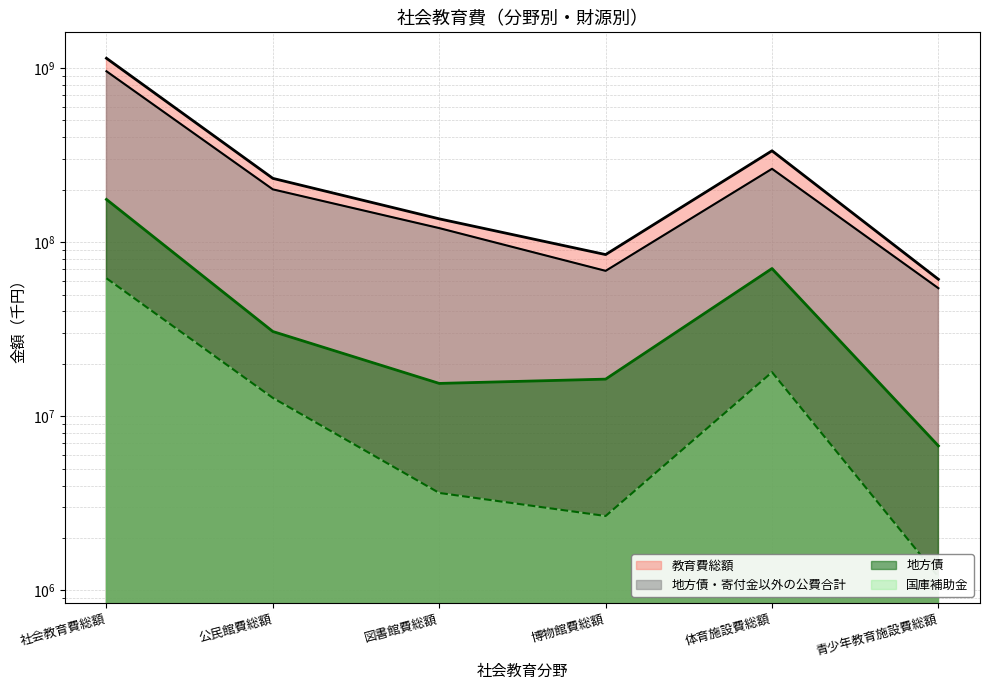

Which series changed the most between 図書館費総額 and 青少年教育施設費総額?

教育費総額